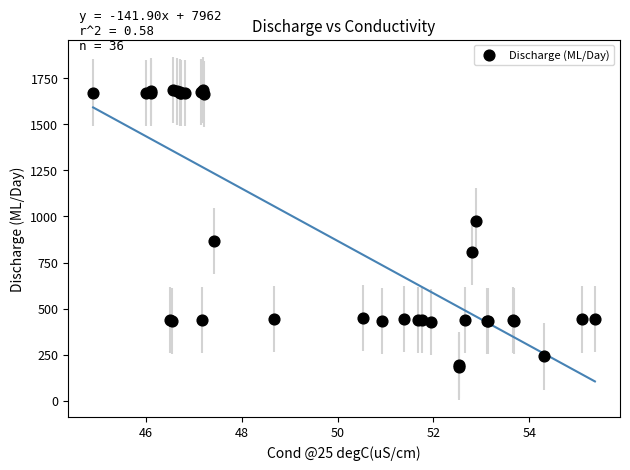

What Y value in the scatter plot is closest to 935?

975.8